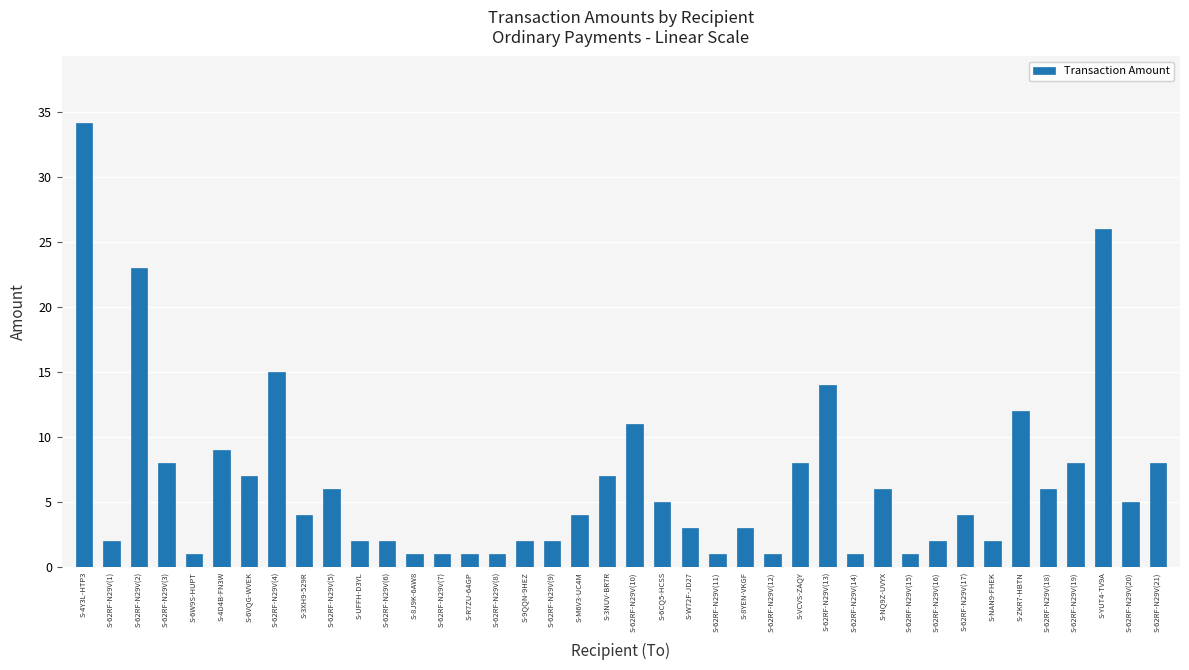

Reading right to left, list all the values displayed in this chart.

8.0	5.0	26.0	8.0	6.0	12.0	2.0	4.0	2.0	1.0	6.0	1.0	14.0	8.0	1.0	3.0	1.0	3.0	5.0	11.0	7.0	4.0	2.0	2.0	1.0	1.0	1.0	1.0	2.0	2.0	6.0	4.0	15.0	7.0	9.0	1.0	8.0	23.0	2.0	34.1